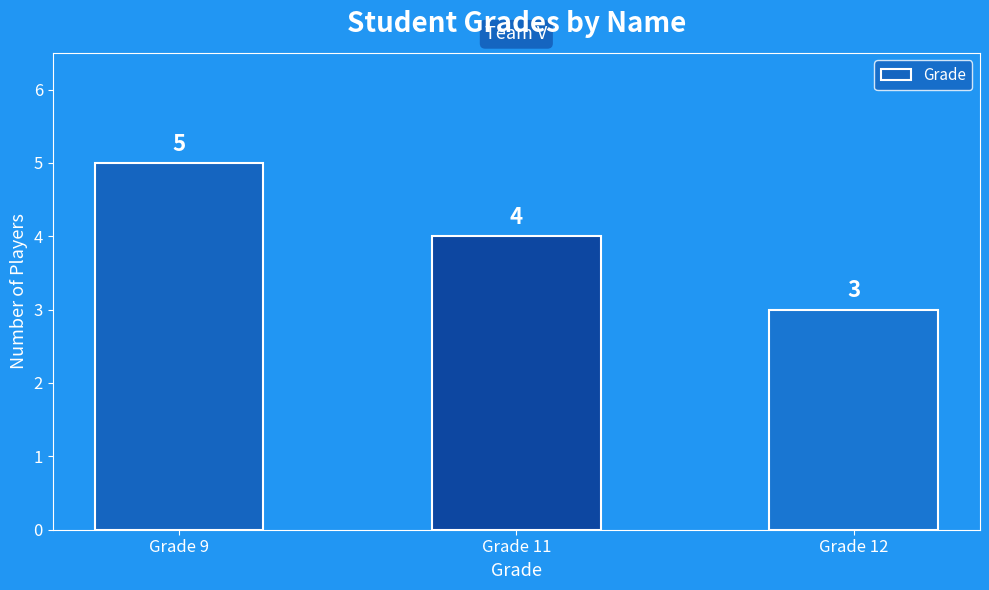

Rank the categories by value from lowest to highest.

Grade 12, Grade 11, Grade 9